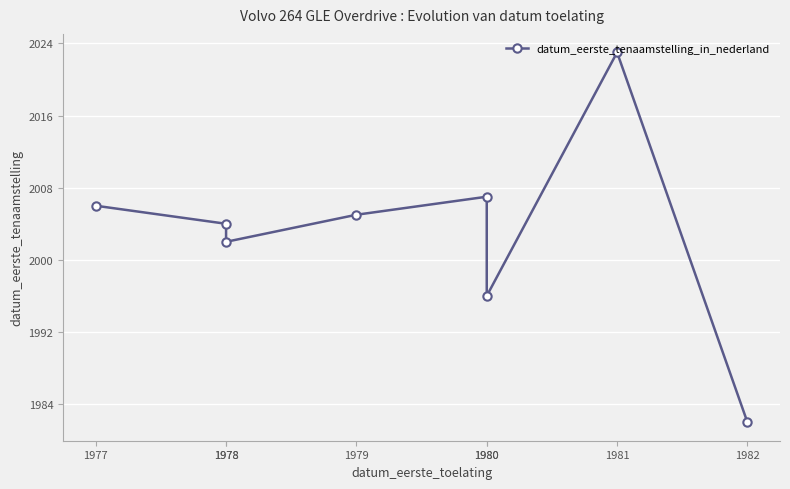

What is the approximate value at 1978?

2004